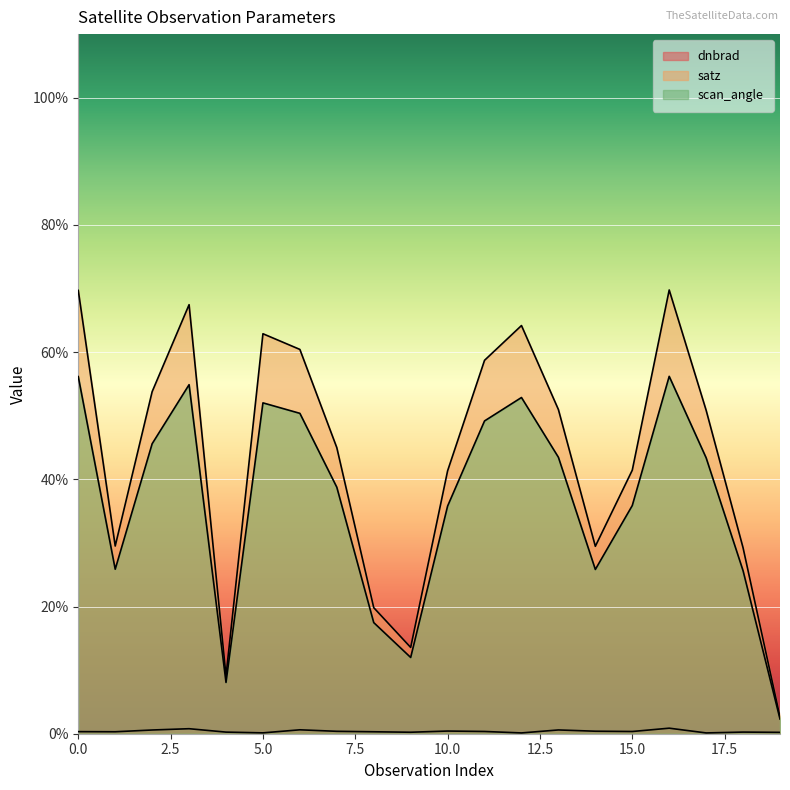

In scan_angle, how many points are higher than both neighbors (excluding endpoints)?

4